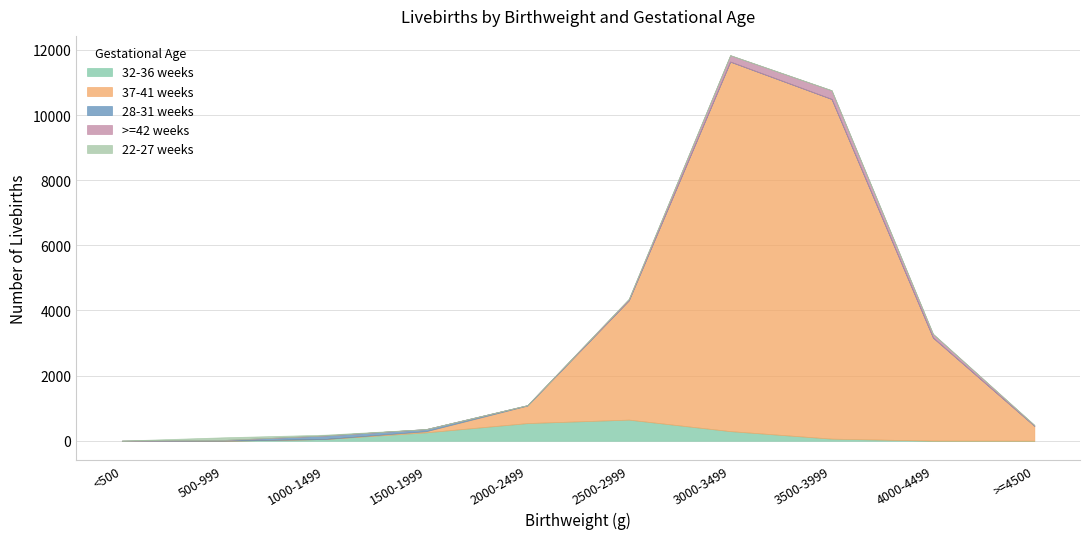

Reading right to left, extract all data points from this chart.

32-36 weeks: >=4500=1	4000-4499=4	3500-3999=65	3000-3499=296	2500-2999=649	2000-2499=543	1500-1999=258	1000-1499=54	500-999=2	<500=0
37-41 weeks: >=4500=458	4000-4499=3164	3500-3999=10431	3000-3499=11347	2500-2999=3665	2000-2499=538	1500-1999=36	1000-1499=0	500-999=0	<500=0
28-31 weeks: >=4500=0	4000-4499=0	3500-3999=0	3000-3499=0	2500-2999=2	2000-2499=12	1500-1999=64	1000-1499=107	500-999=22	<500=1
>=42 weeks: >=4500=24	4000-4499=114	3500-3999=267	3000-3499=197	2500-2999=39	2000-2499=1	1500-1999=0	1000-1499=0	500-999=0	<500=0
22-27 weeks: >=4500=0	4000-4499=0	3500-3999=0	3000-3499=0	2500-2999=0	2000-2499=0	1500-1999=0	1000-1499=25	500-999=82	<500=5